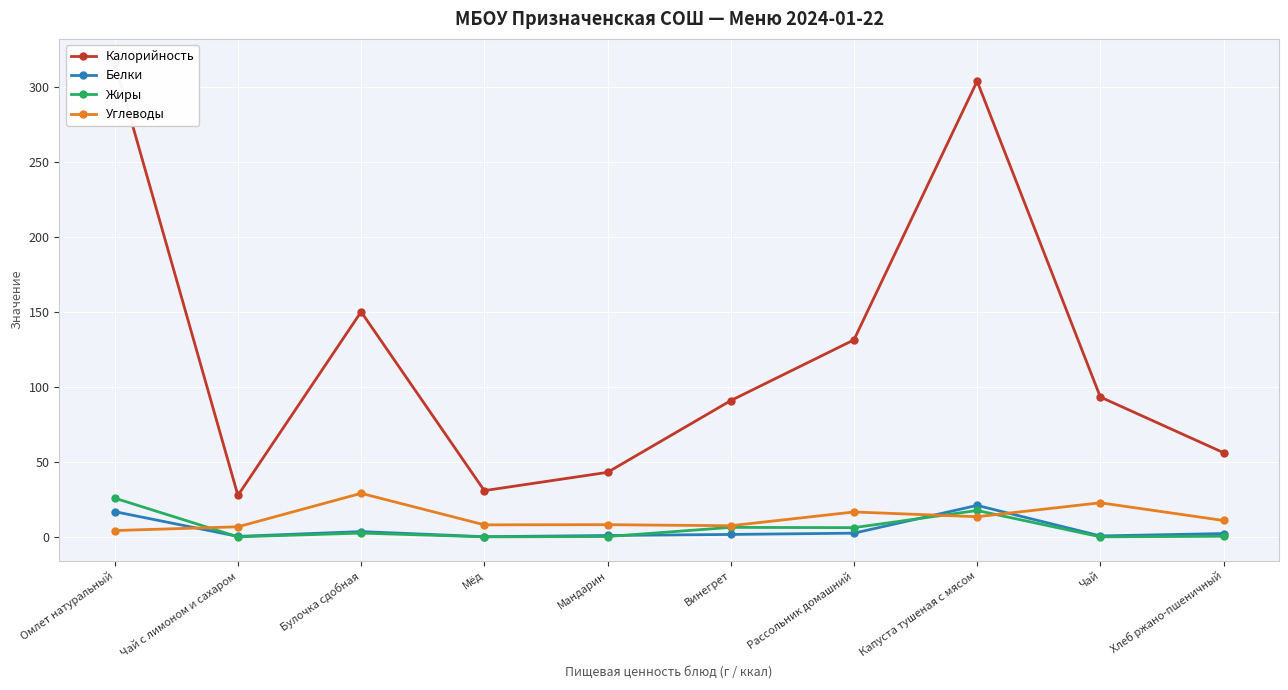

Reading left to right, list all the values displayed in this chart.

Калорийность: 316.1	27.6	150.0	30.8	43.0	90.8	131.3	303.7	93.2	56.1
Белки: 16.8	0.3	3.5	0.1	0.9	1.6	2.5	20.9	0.6	2.2
Жиры: 25.8	0.0	2.5	0.0	0.2	6.3	6.1	17.6	0.0	0.4
Углеводы: 4.2	6.7	29.0	8.0	8.1	7.4	16.6	13.4	22.7	10.9